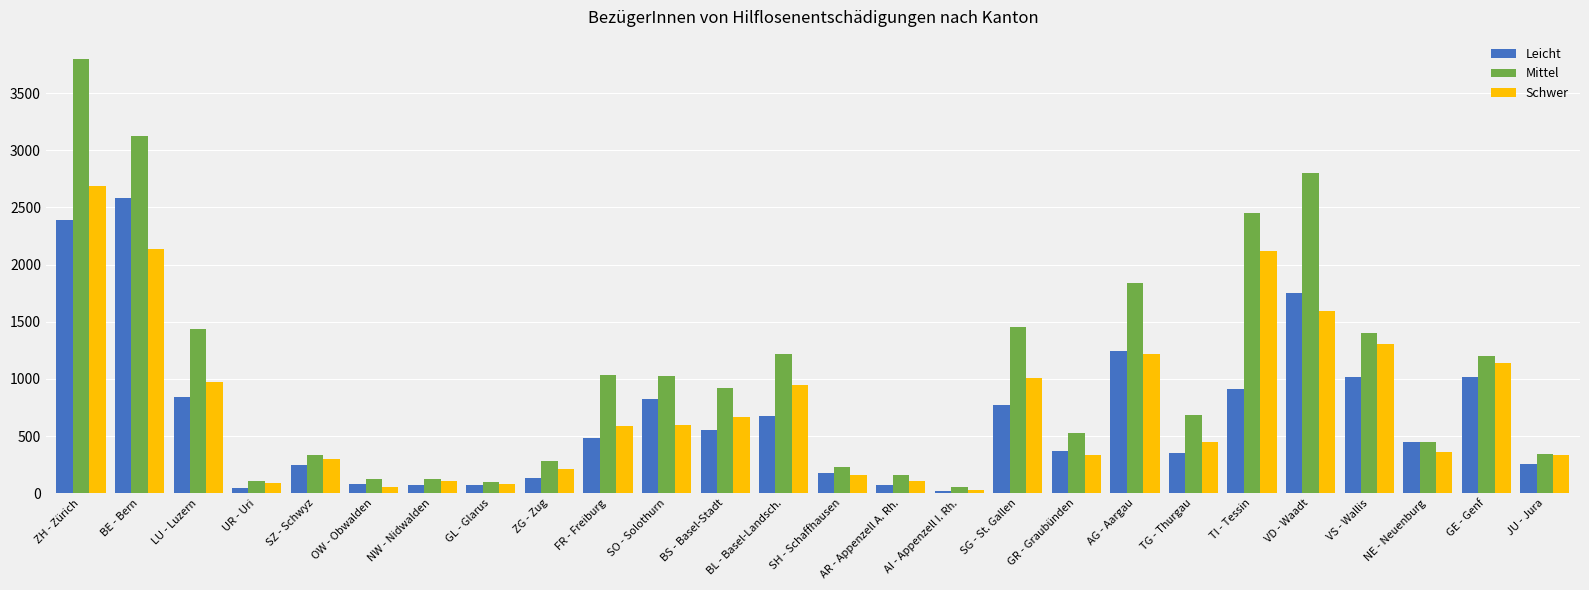

What is the spread (max minus min) of values at GE - Genf?

188